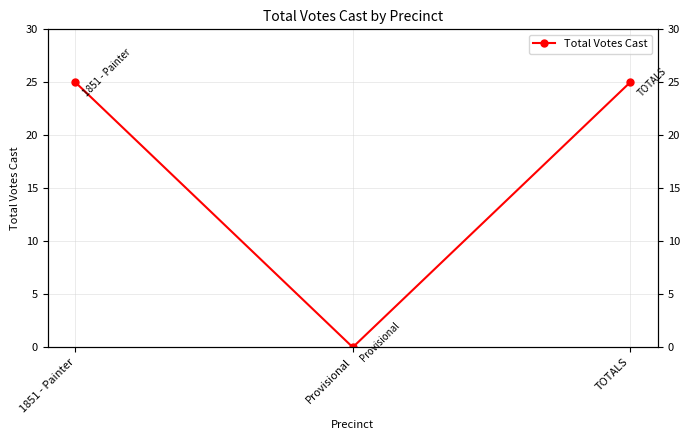

Is it true that the value at Provisional is 16?

False